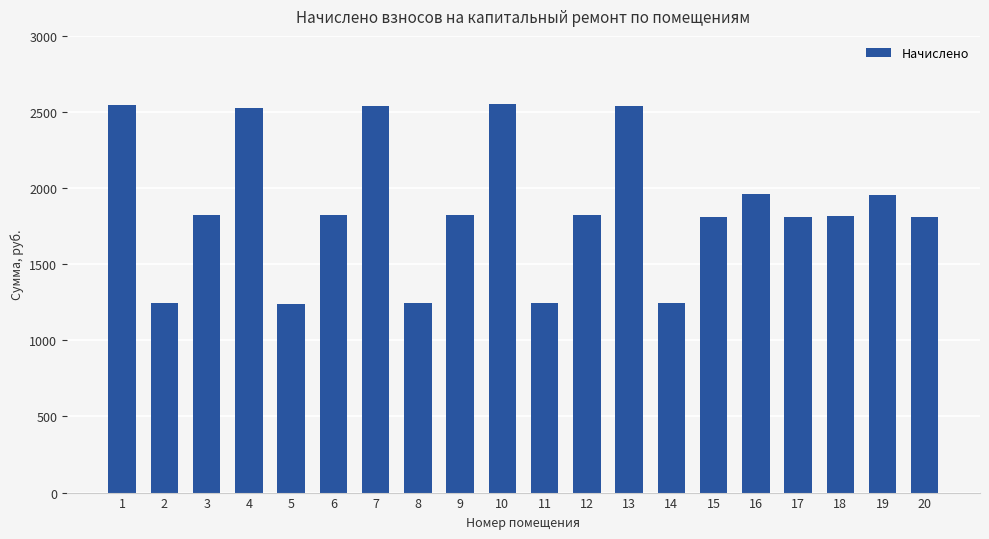

The value at 10 is 3508.9. True or false?

False